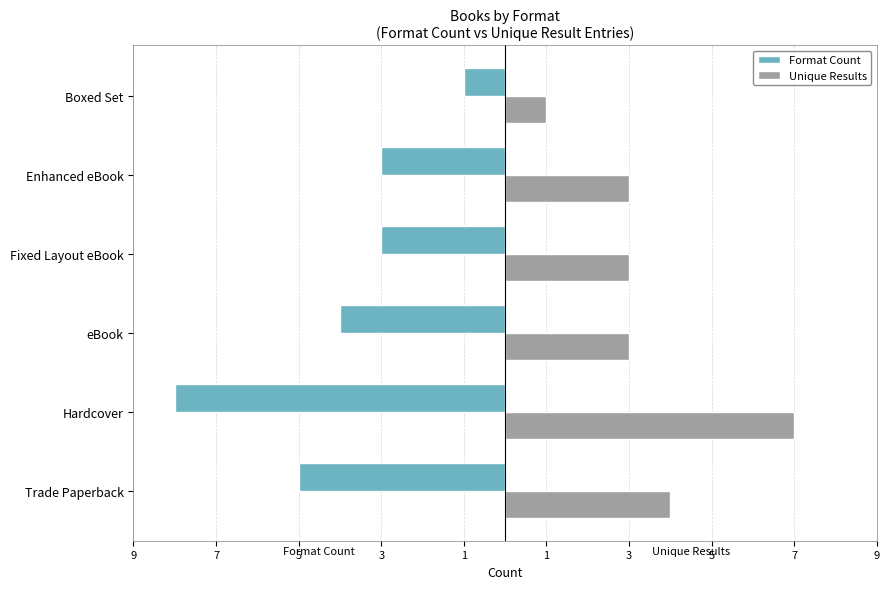

Reading right to left, extract all data points from this chart.

Format Count: -1	-3	-3	-4	-8	-5
Unique Results: 1	3	3	3	7	4